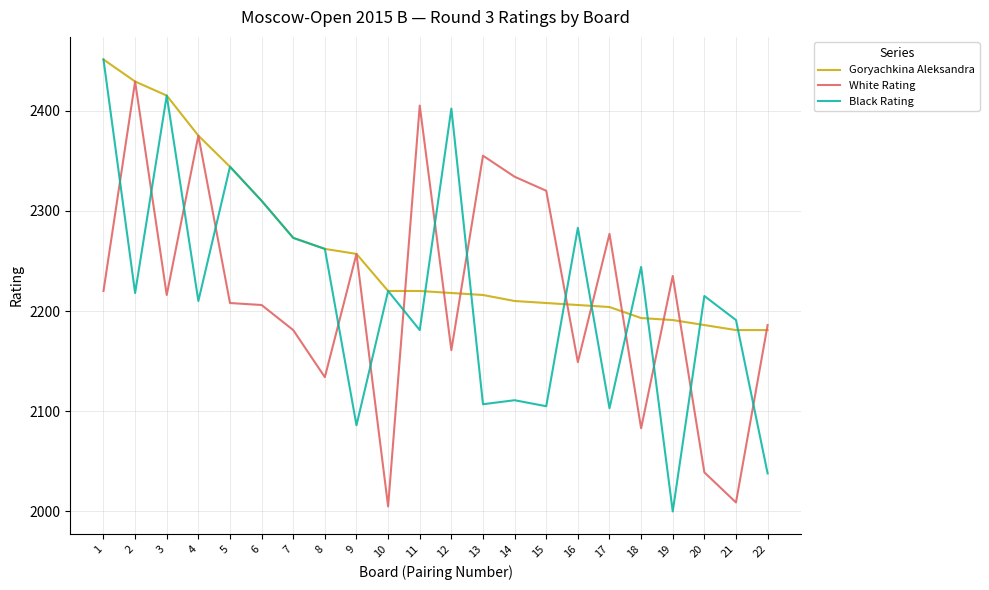

Where does the Black Rating series first go above 2218?

1